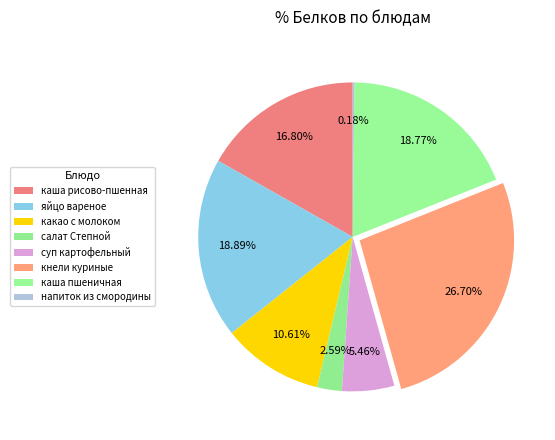

What percentage is NOT represented by какао с молоком?

89.4%